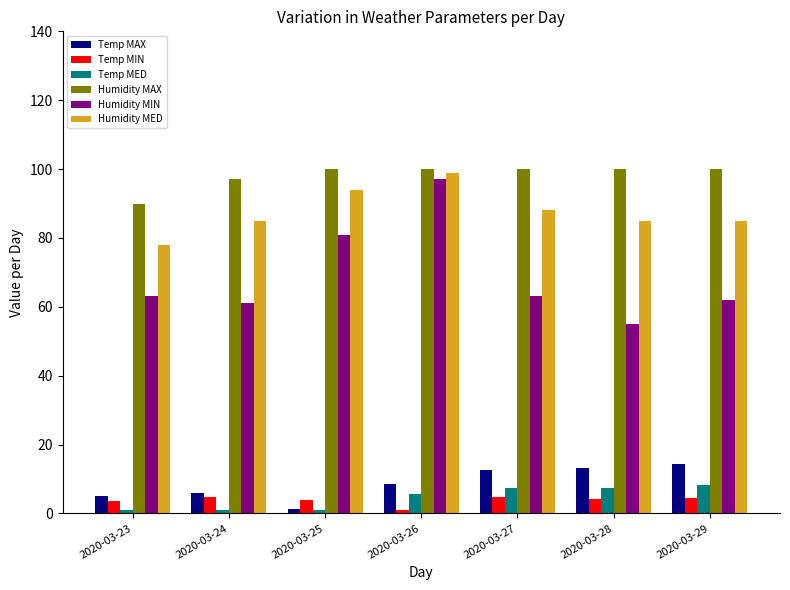

The value of Humidity MAX at 2020-03-29 is 67.1. True or false?

False